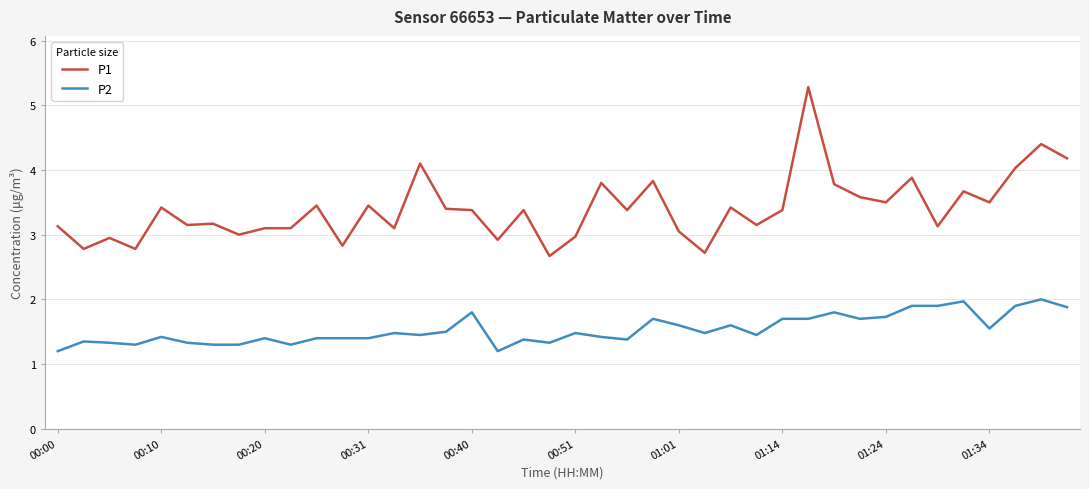

True or false: P2 and P1 cross at least once.

False